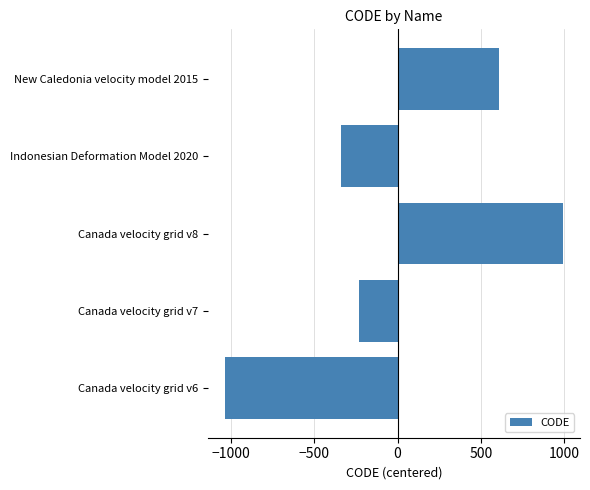

Between Canada velocity grid v6 and Indonesian Deformation Model 2020, which is larger?

Indonesian Deformation Model 2020